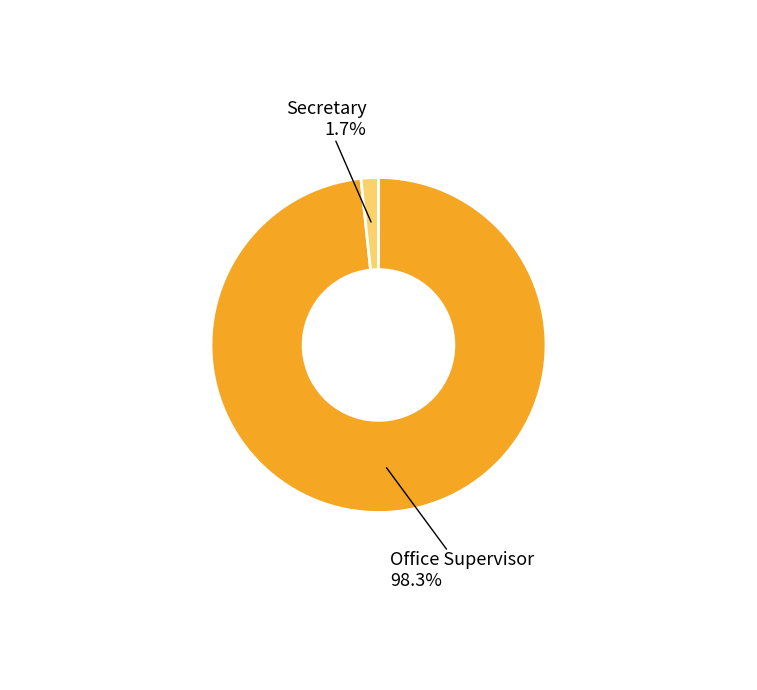

Is there any slice that represents more than half of the pie?

Yes